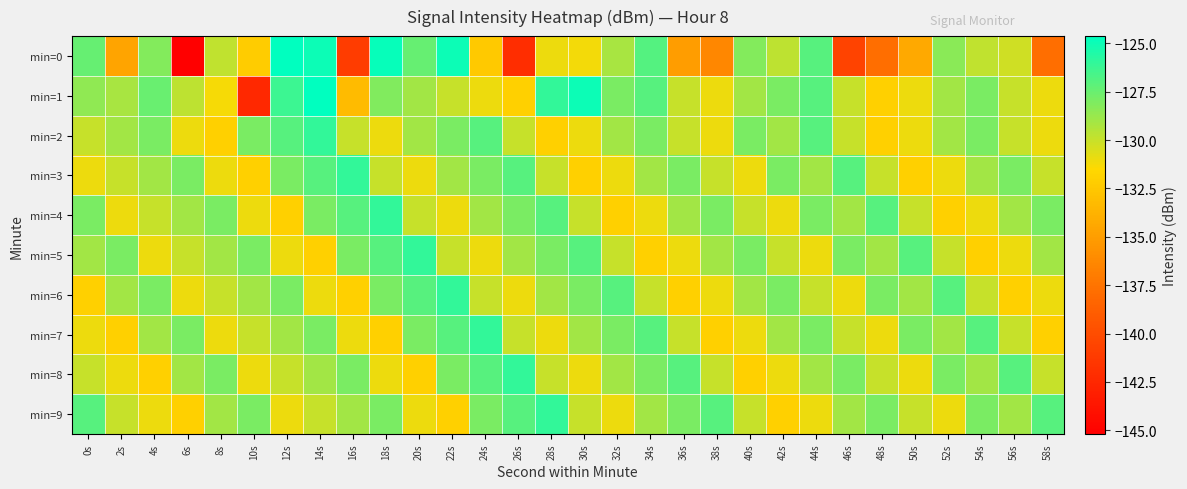

At which category is the sum across all series the highest?

14s